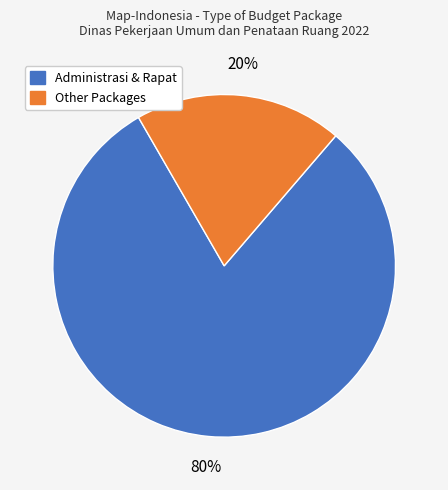

Does any single category account for the majority?

Yes